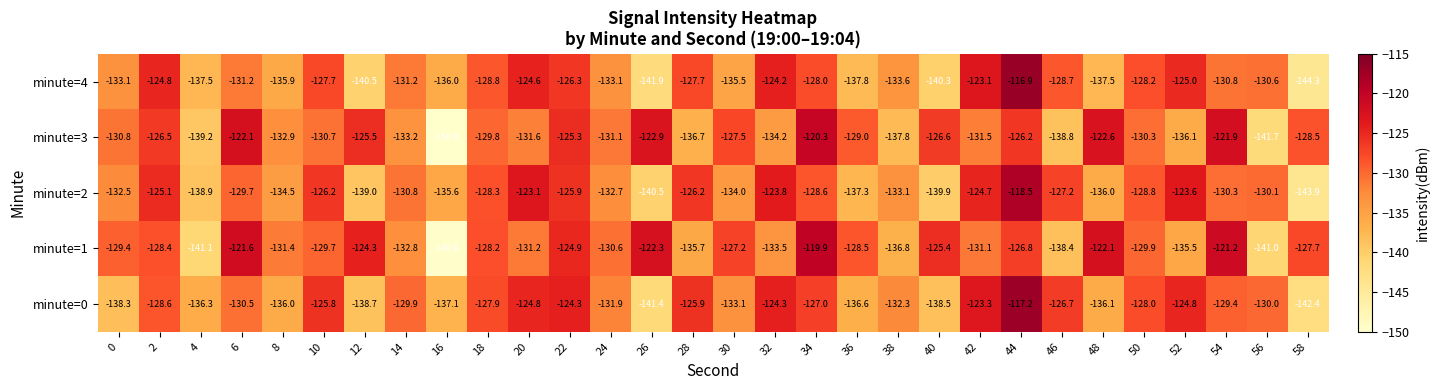

Between 14 and 48, which series saw the biggest shift?

minute=1